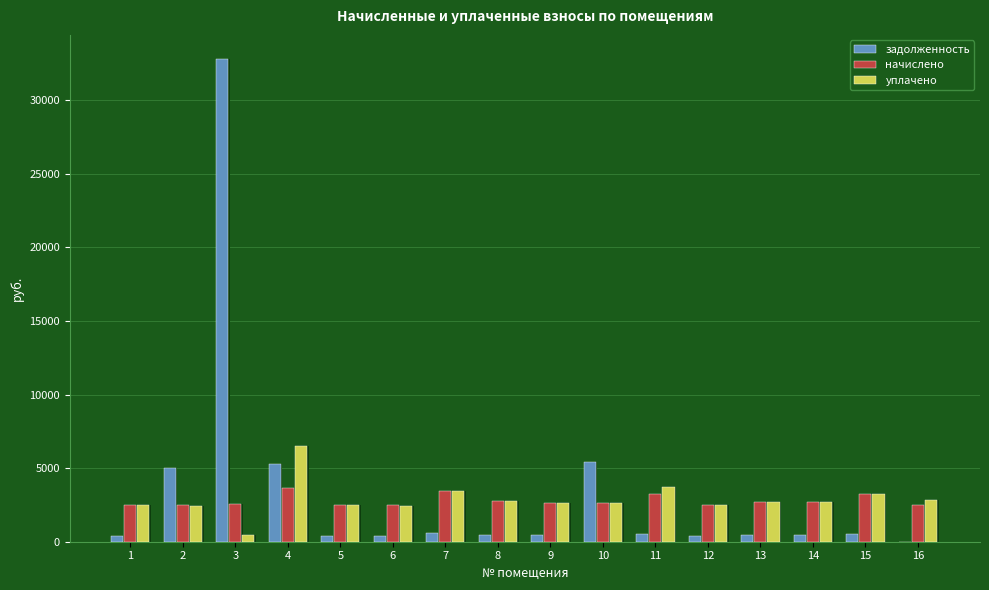

List the labels in order of начислено value, smallest first.

2, 6, 16, 1, 5, 12, 3, 10, 9, 14, 13, 8, 11, 15, 7, 4